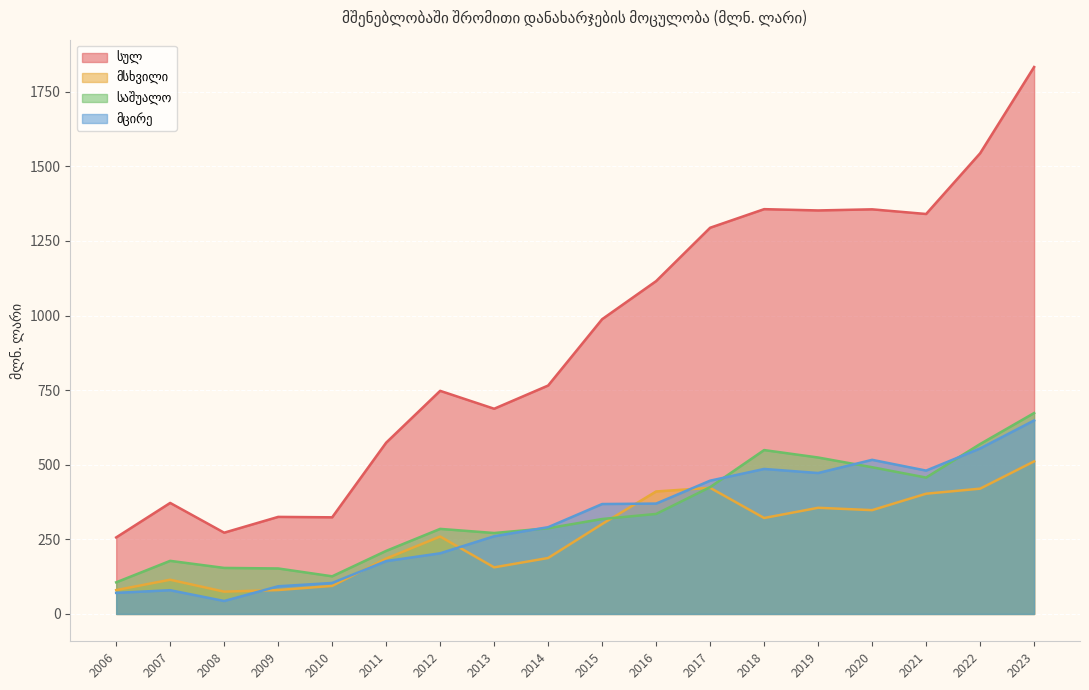

What are all the series names shown in the legend?

სულ, მსხვილი, საშუალო, მცირე